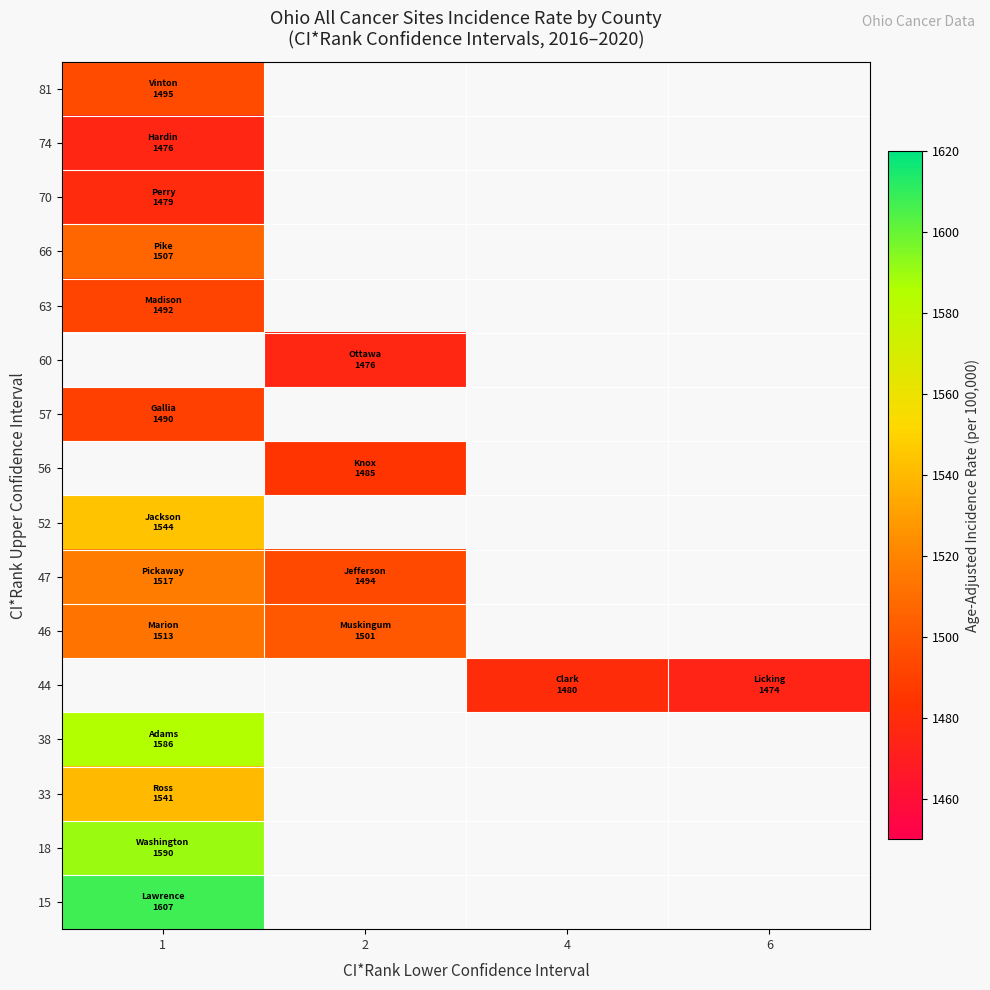

How many positive values does the 15 series have?

1